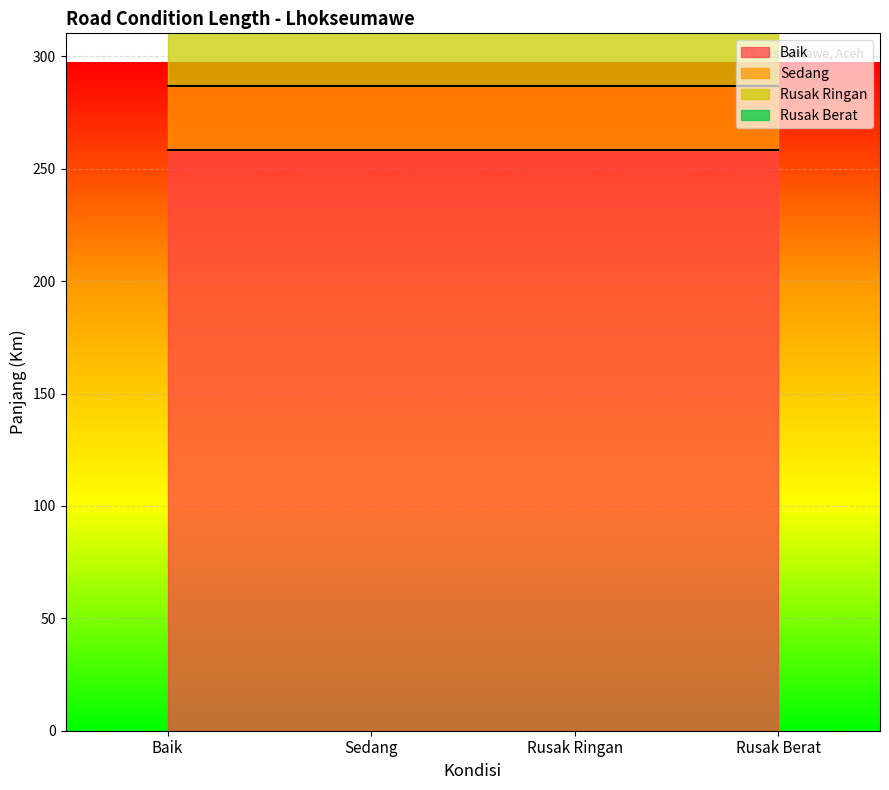

Reading left to right, list all the values displayed in this chart.

Baik: 258.5	258.5	258.5	258.5
Sedang: 28.3	28.3	28.3	28.3
Rusak Ringan: 94.7	94.7	94.7	94.7
Rusak Berat: 31.0	31.0	31.0	31.0